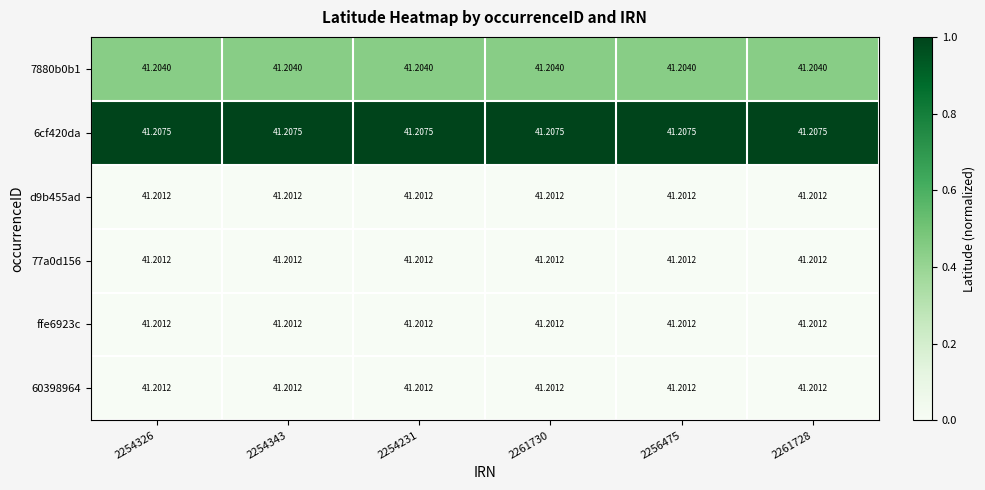

How many categories are shown in the chart?

6